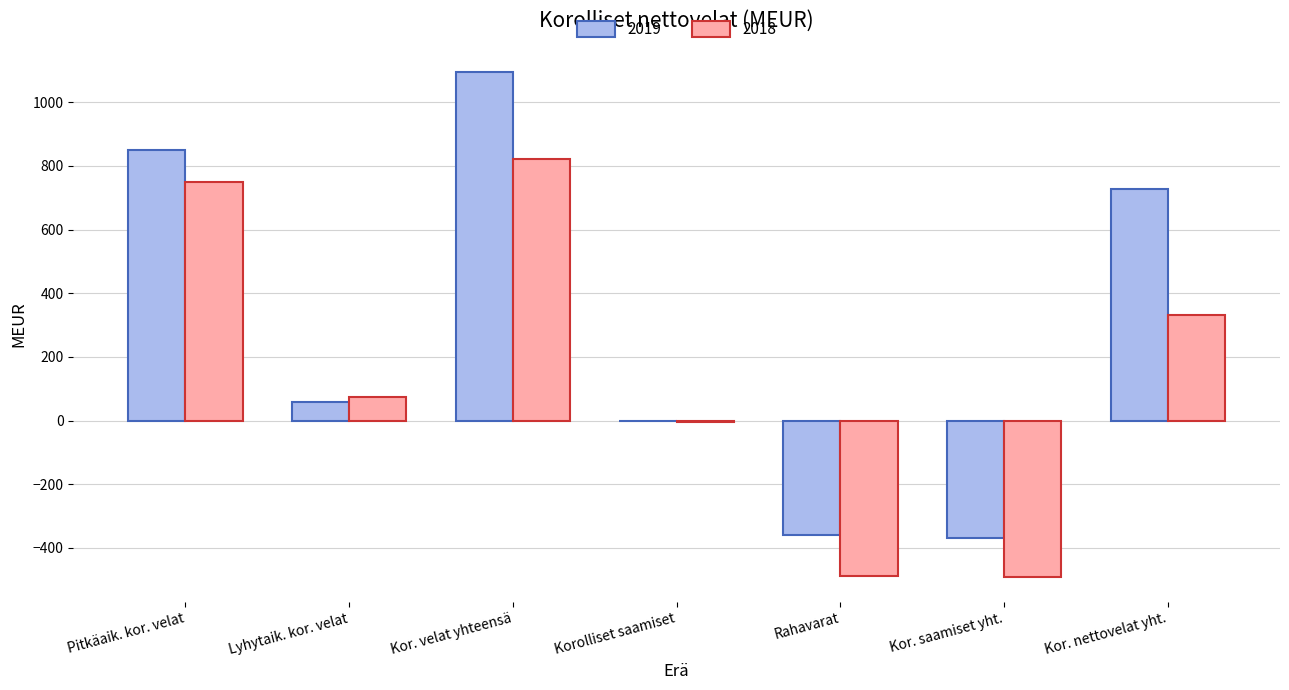

What is the sum of all 2019 values?

2002